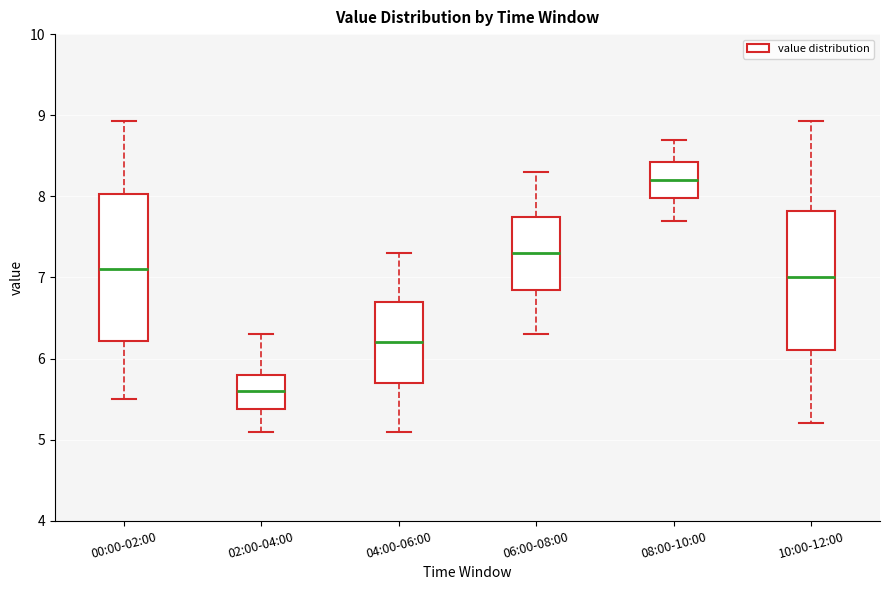

Reading left to right, transcribe this box plot: for each box, give where its median line is, the range the box spans, and where its two whiskers end, as read against the y-axis. The values are not printed on the chart, so give them approximately, as read against the axis.

00:00-02:00: median 7.1, box 6.2 to 8.0, whiskers 5.5 to 8.9
02:00-04:00: median 5.6, box 5.4 to 5.8, whiskers 5.1 to 6.3
04:00-06:00: median 6.2, box 5.7 to 6.7, whiskers 5.1 to 7.3
06:00-08:00: median 7.3, box 6.9 to 7.8, whiskers 6.3 to 8.3
08:00-10:00: median 8.2, box 8.0 to 8.4, whiskers 7.7 to 8.7
10:00-12:00: median 7.0, box 6.1 to 7.8, whiskers 5.2 to 8.9